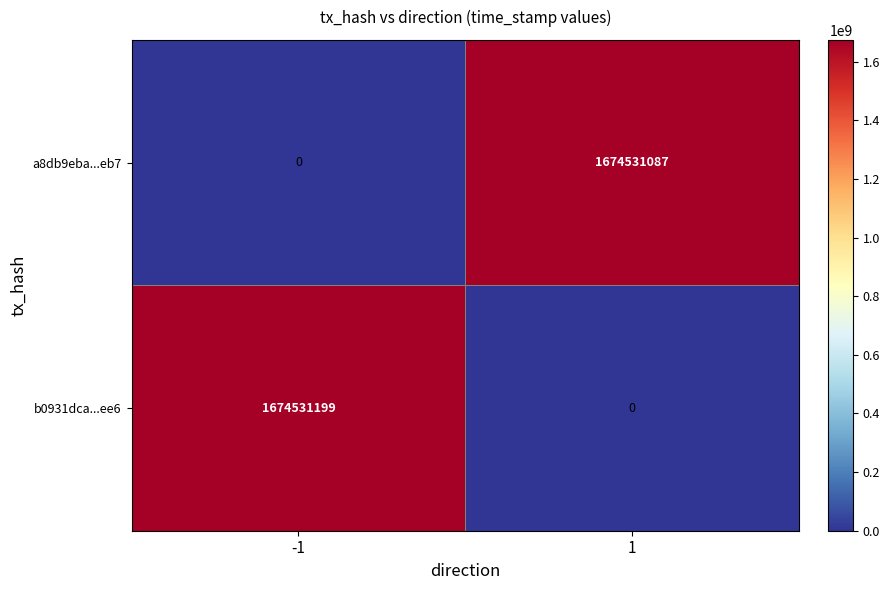

The b0931dca...ee6 series shows 1674531199 at -1. True or false?

True